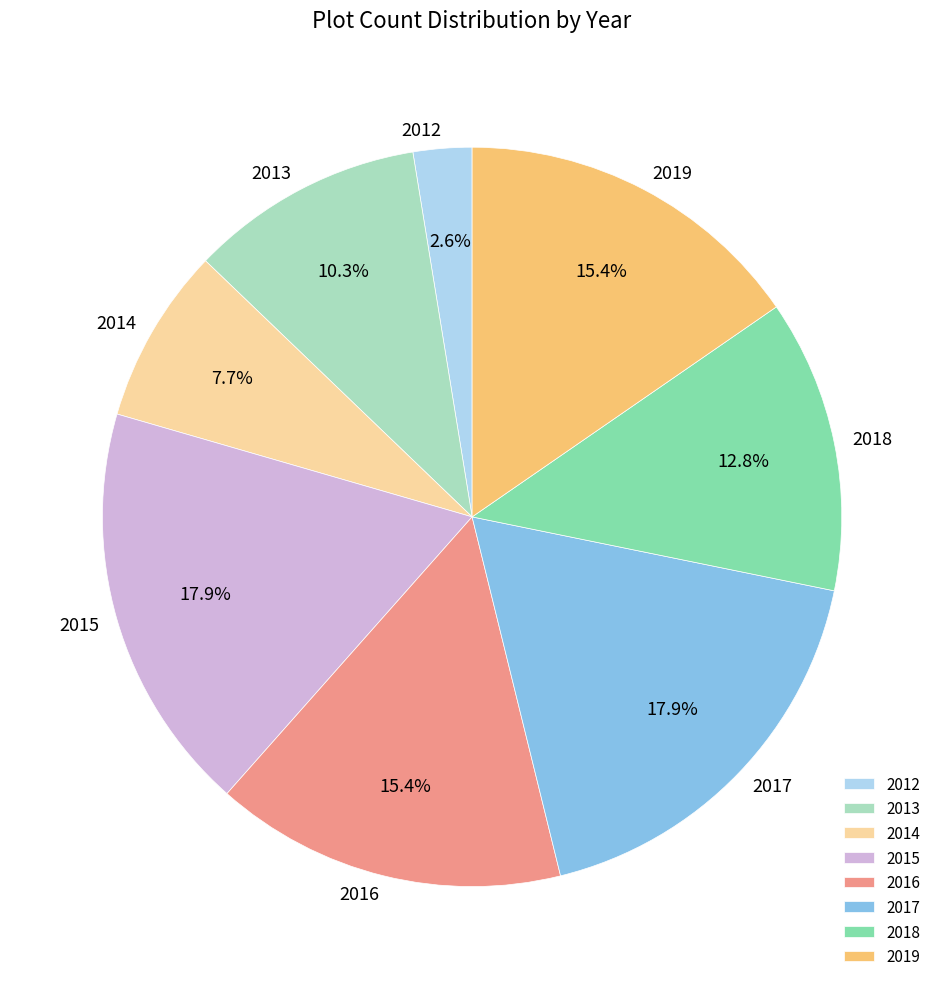

What is the smallest slice in the pie chart?

2012